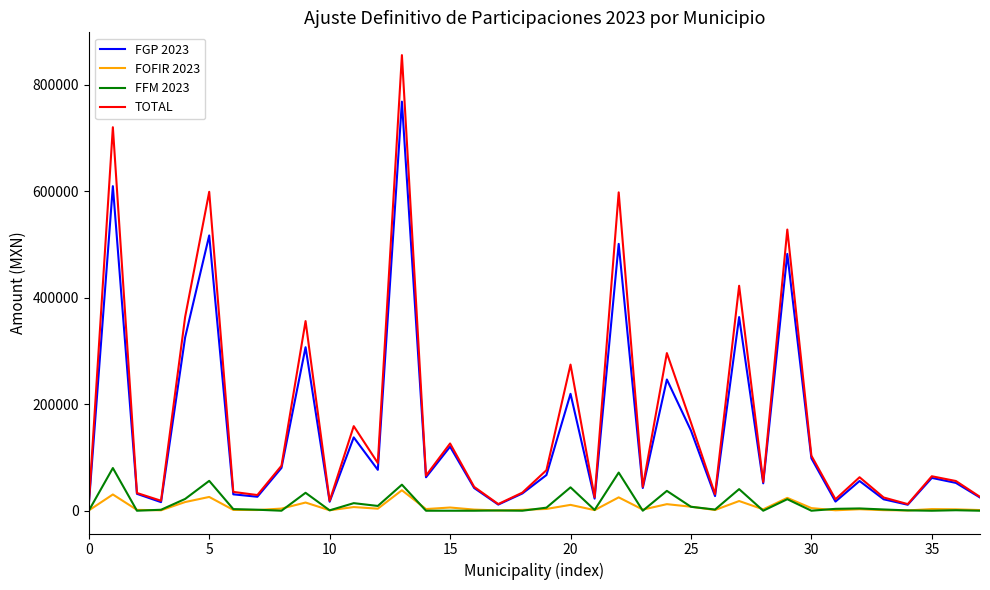

What is the maximum value for FGP 2023?

768217.0